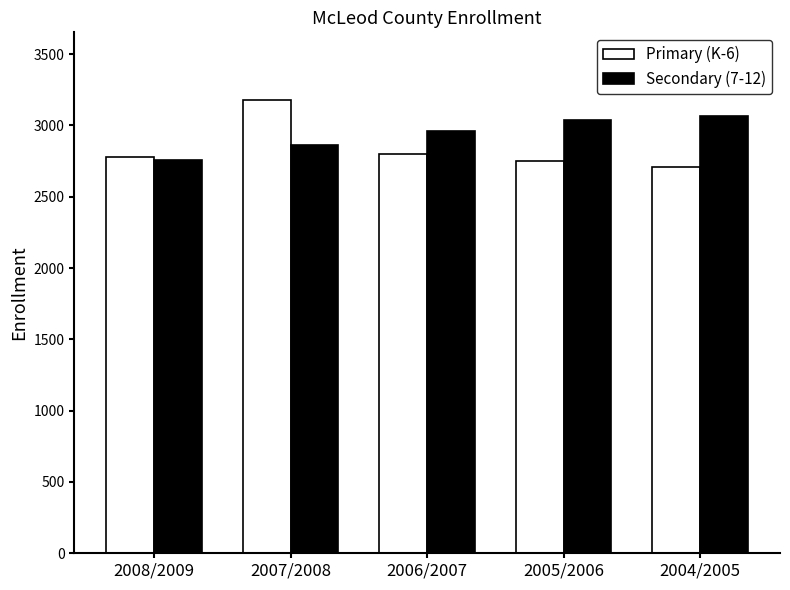

What is the minimum value for Primary (K-6)?

2710